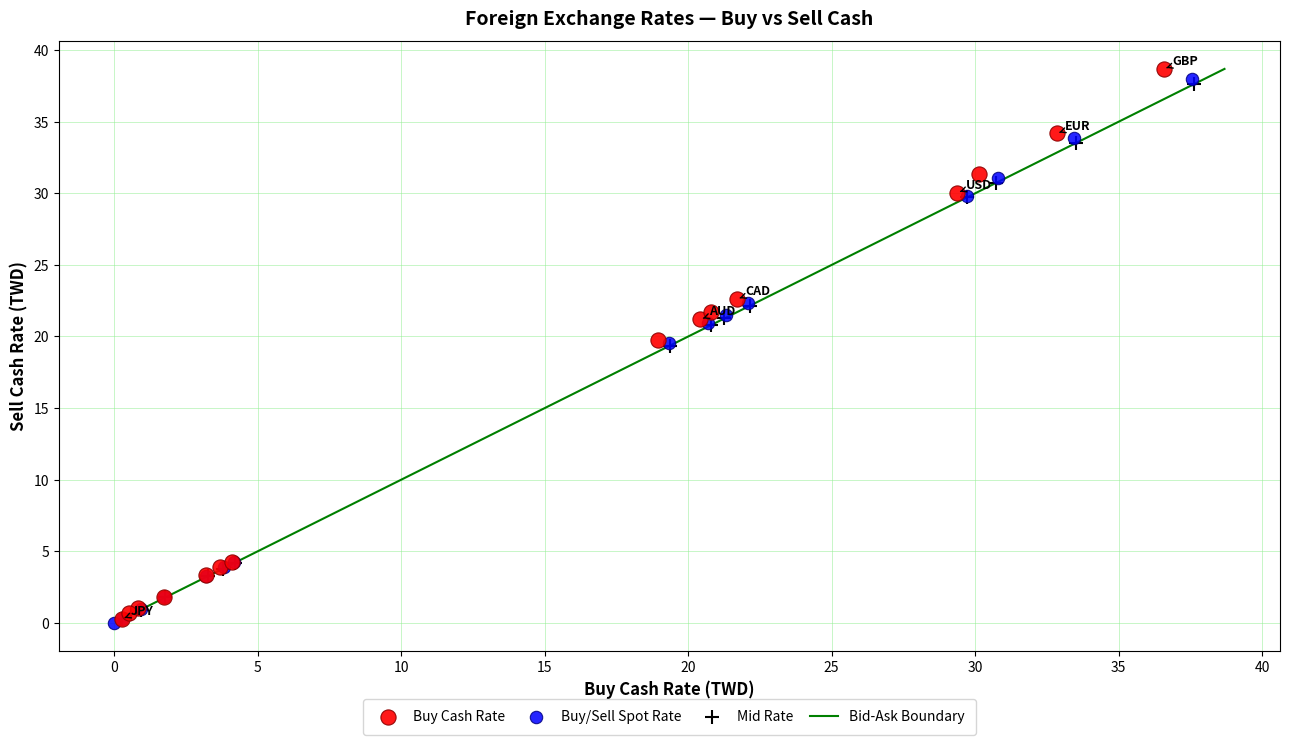

Which series has the largest Y range (max minus min)?

Buy Cash Rate